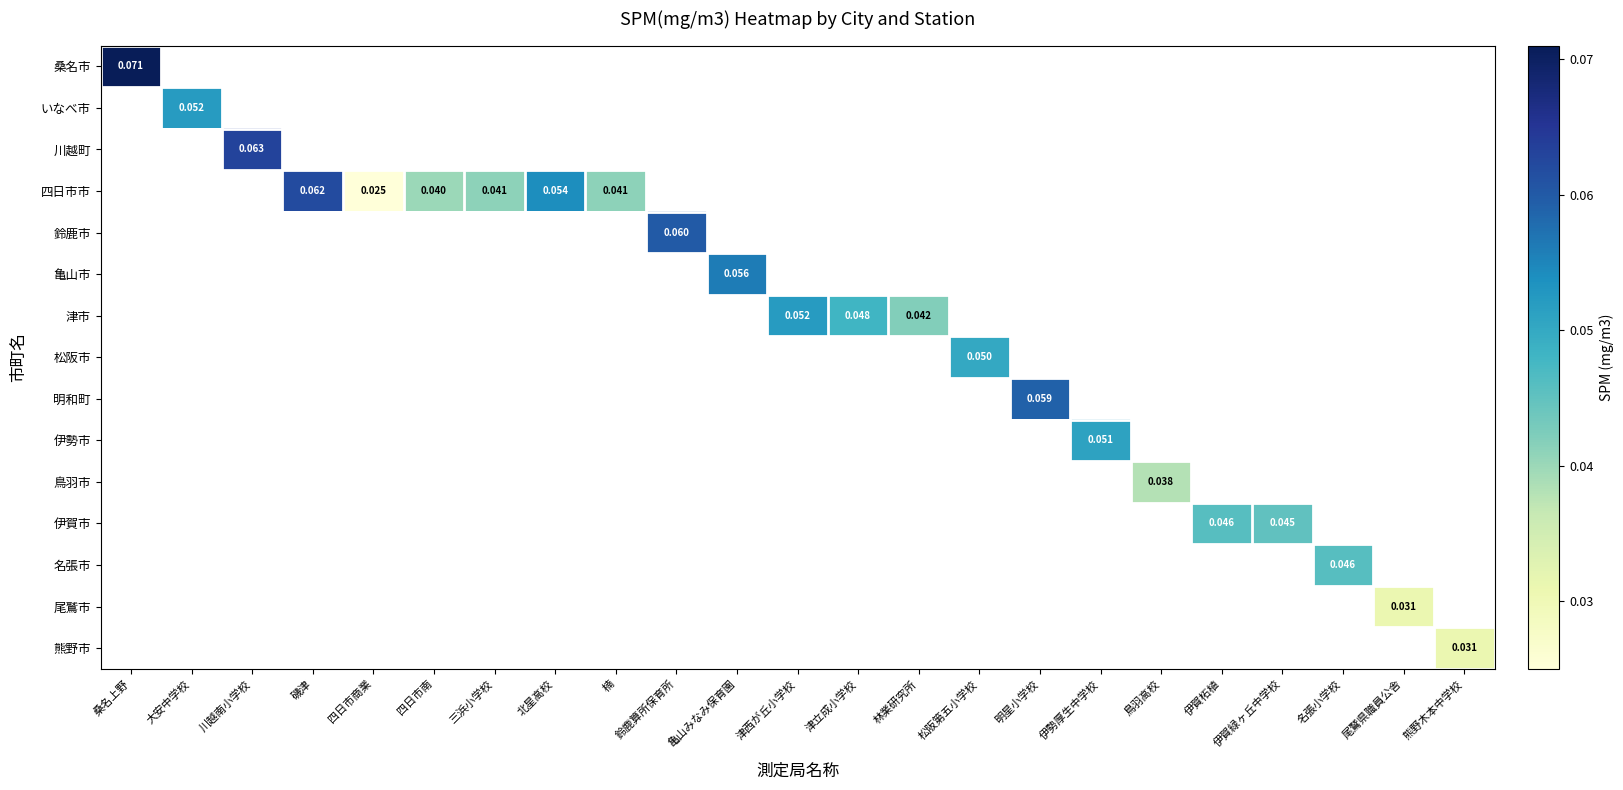

Which label corresponds to the largest value in the chart?

桑名上野